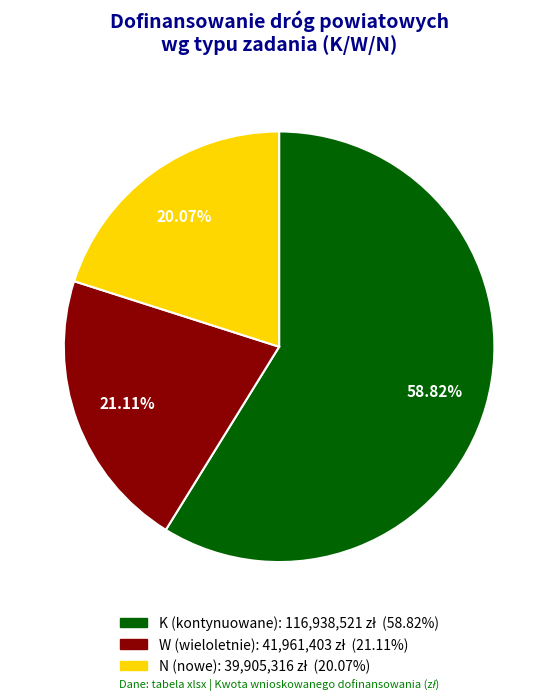

Approximately how many times larger is the value at N compared to K?

0.3